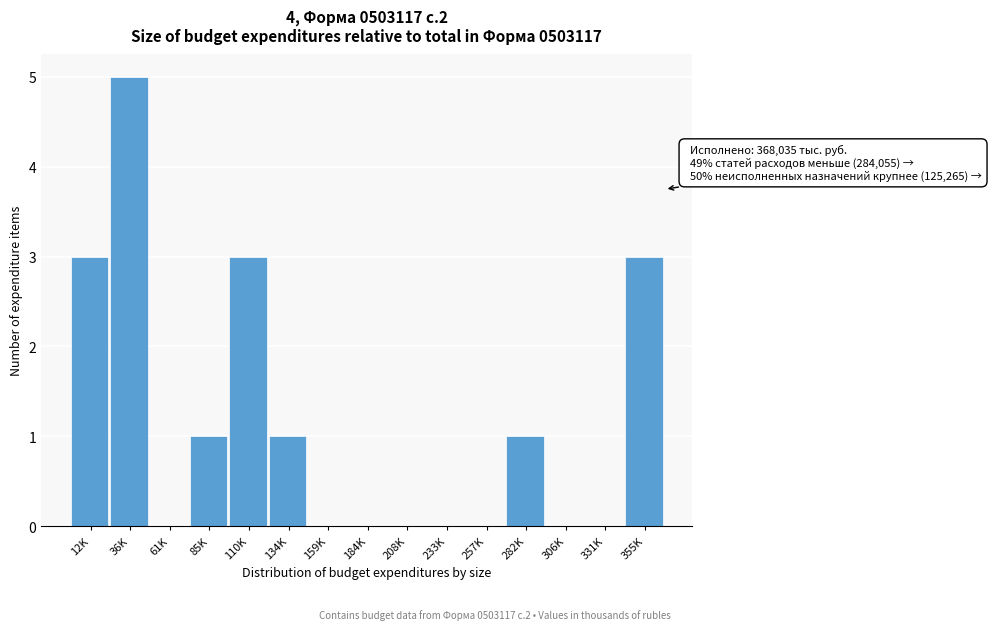

Reading right to left, transcribe all the data shown in this chart.

355K=3	331K=0	306K=0	282K=1	257K=0	233K=0	208K=0	184K=0	159K=0	134K=1	110K=3	85K=1	61K=0	36K=5	12K=3